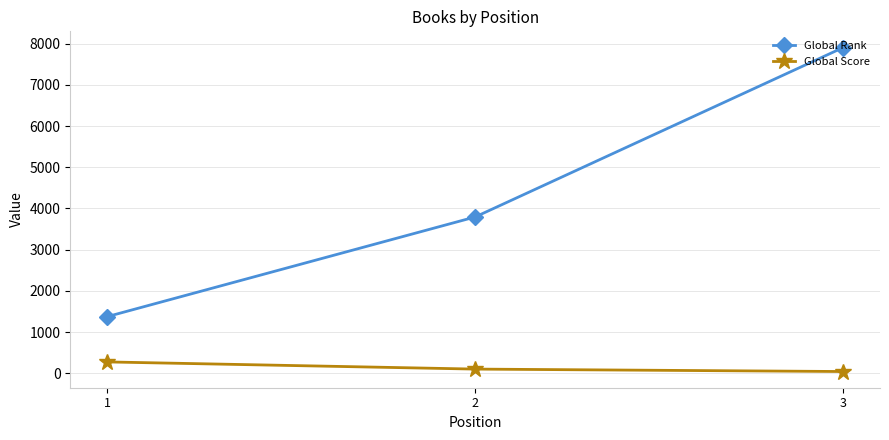

What is the sum of the Global Score values at 3 and 2?

145